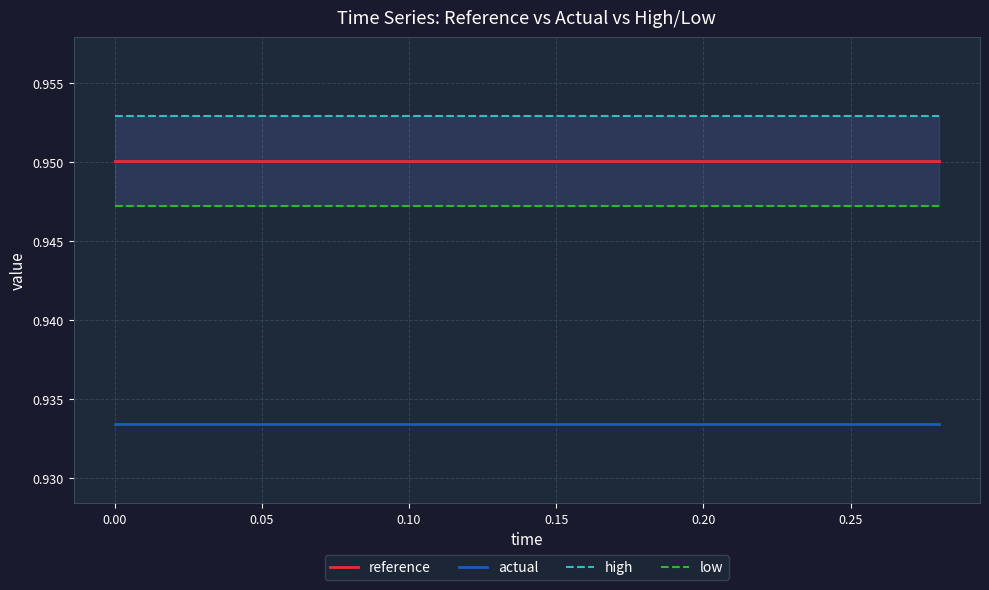

What is the smallest value displayed?

0.9